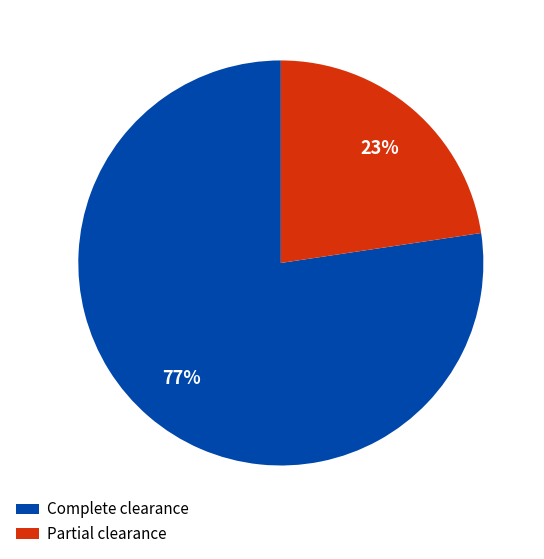

Does any single category account for the majority?

Yes